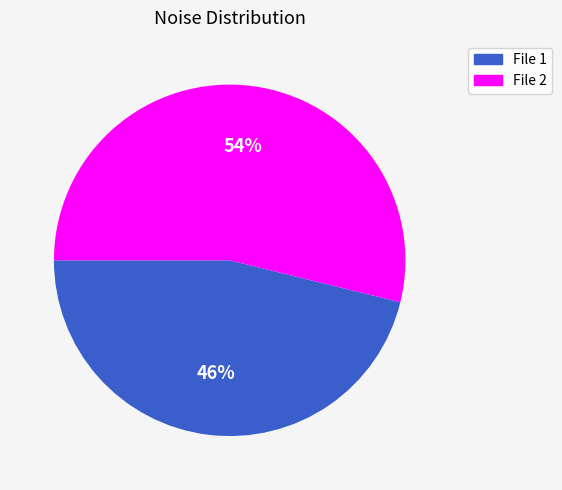

To the nearest percent, what is the average slice percentage?

50%